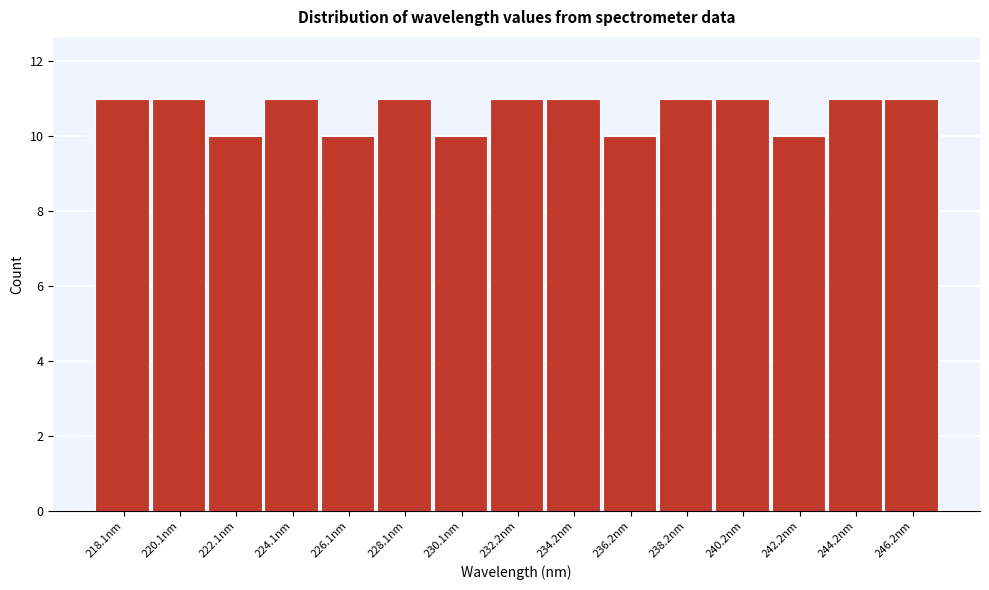

Reading left to right, extract all data points from this chart.

11	11	10	11	10	11	10	11	11	10	11	11	10	11	11